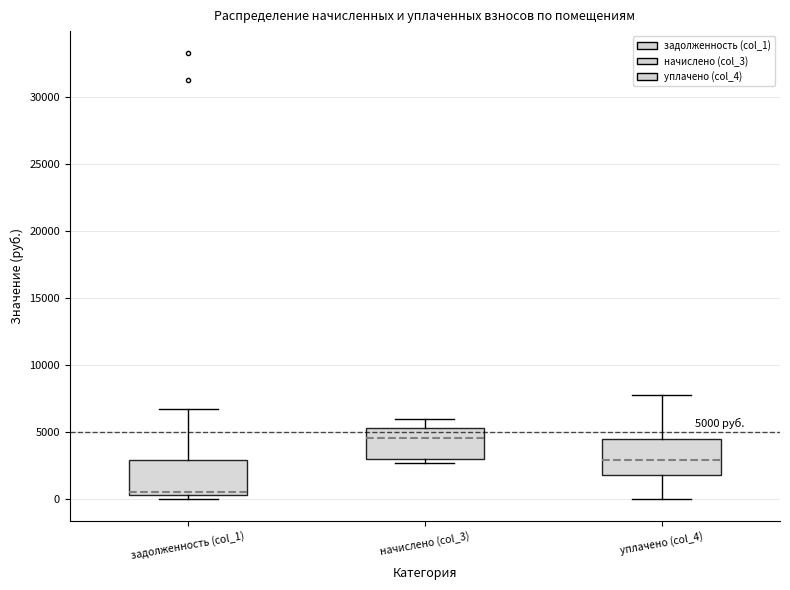

Which box's median line is the highest?

начислено (col_3)